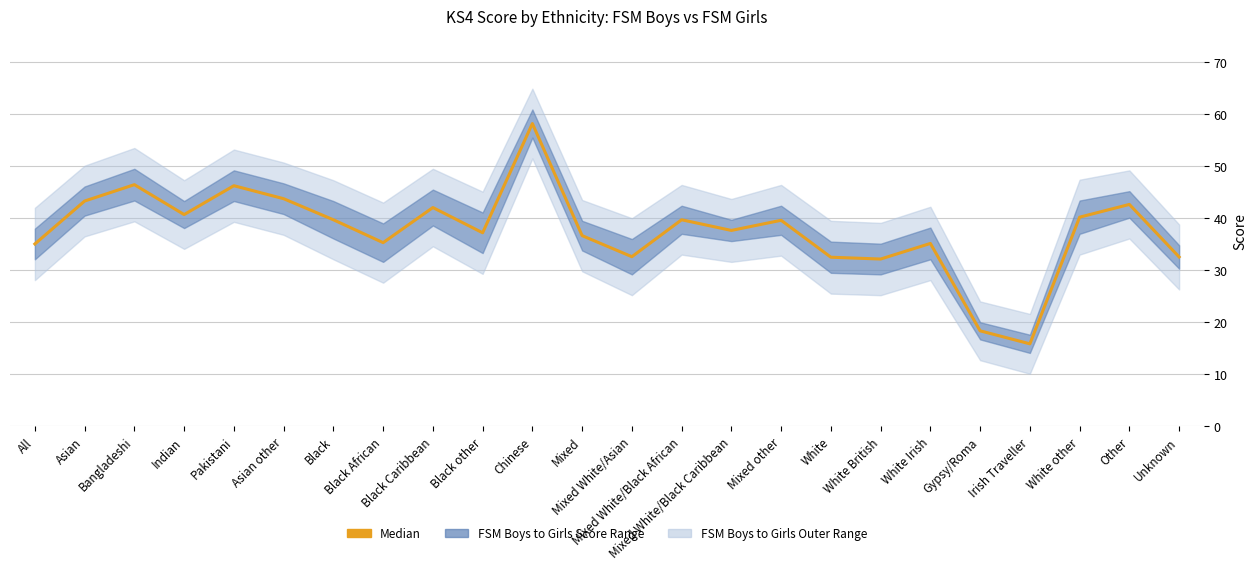

Which category has the lowest value across all series?

Irish Traveller